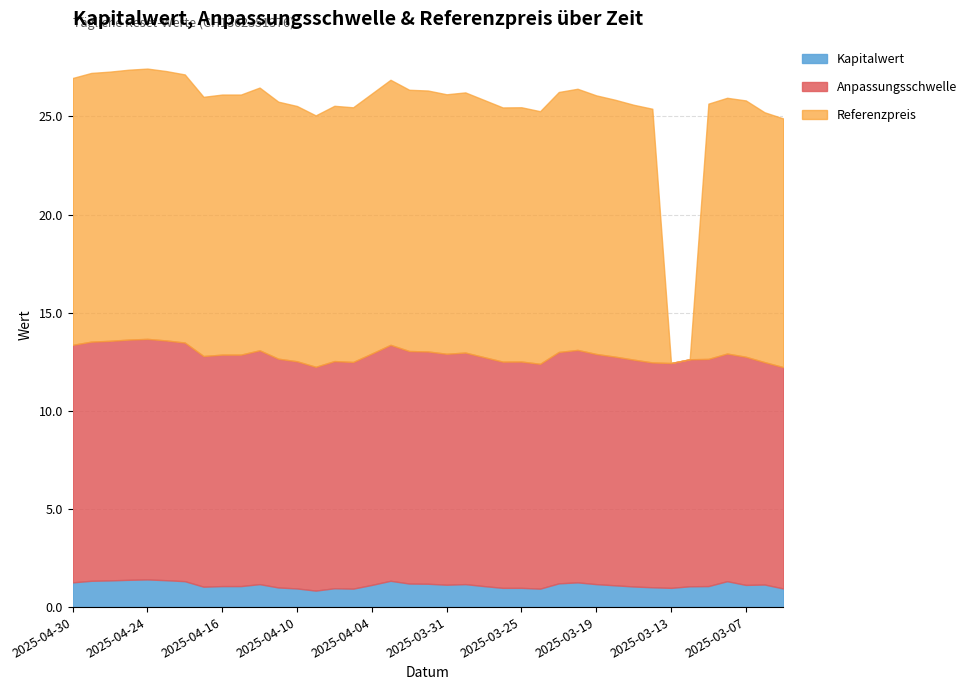

In Referenzpreis, how many points are higher than both neighbors (excluding endpoints)?

8